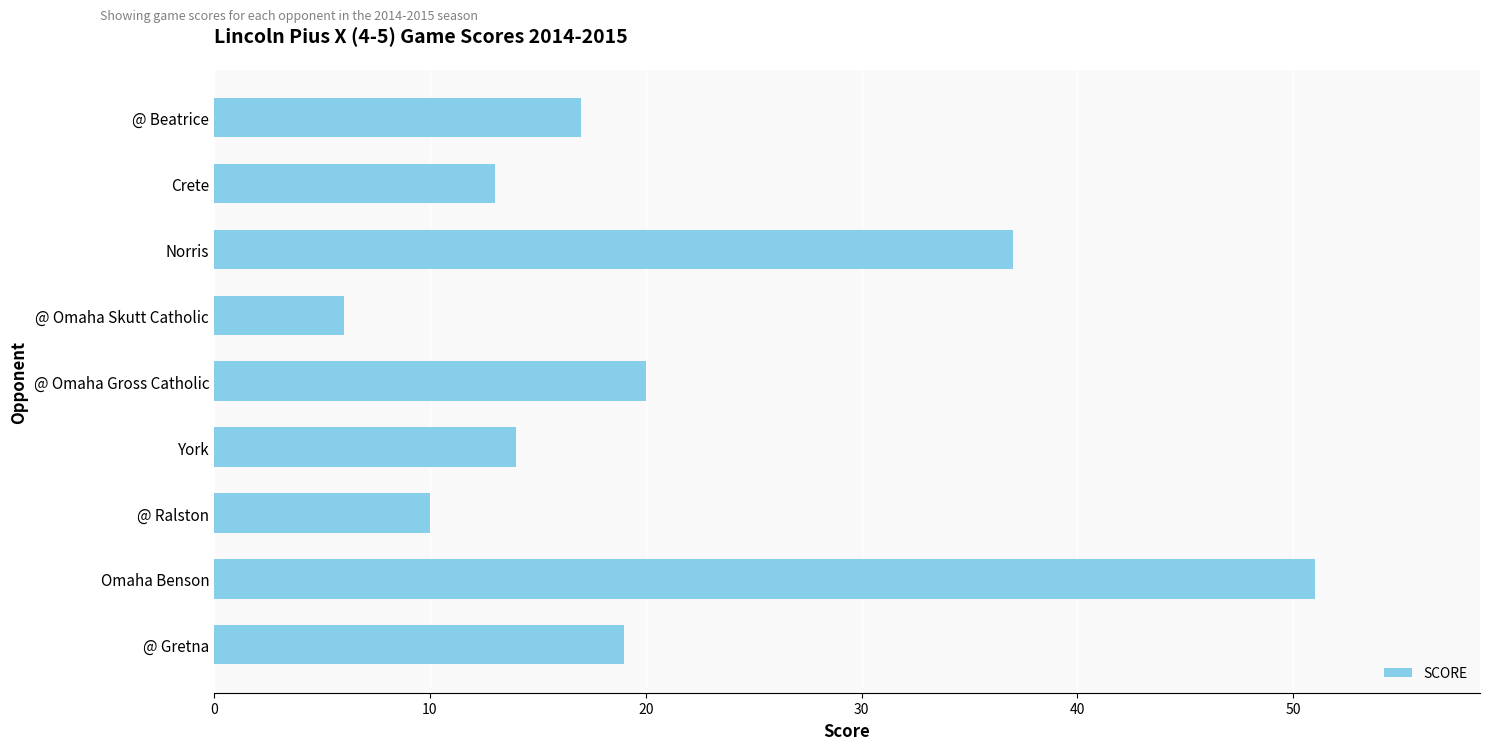

Reading bottom to top, transcribe all the data shown in this chart.

@ Gretna=19	Omaha Benson=51	@ Ralston=10	York=14	@ Omaha Gross Catholic=20	@ Omaha Skutt Catholic=6	Norris=37	Crete=13	@ Beatrice=17